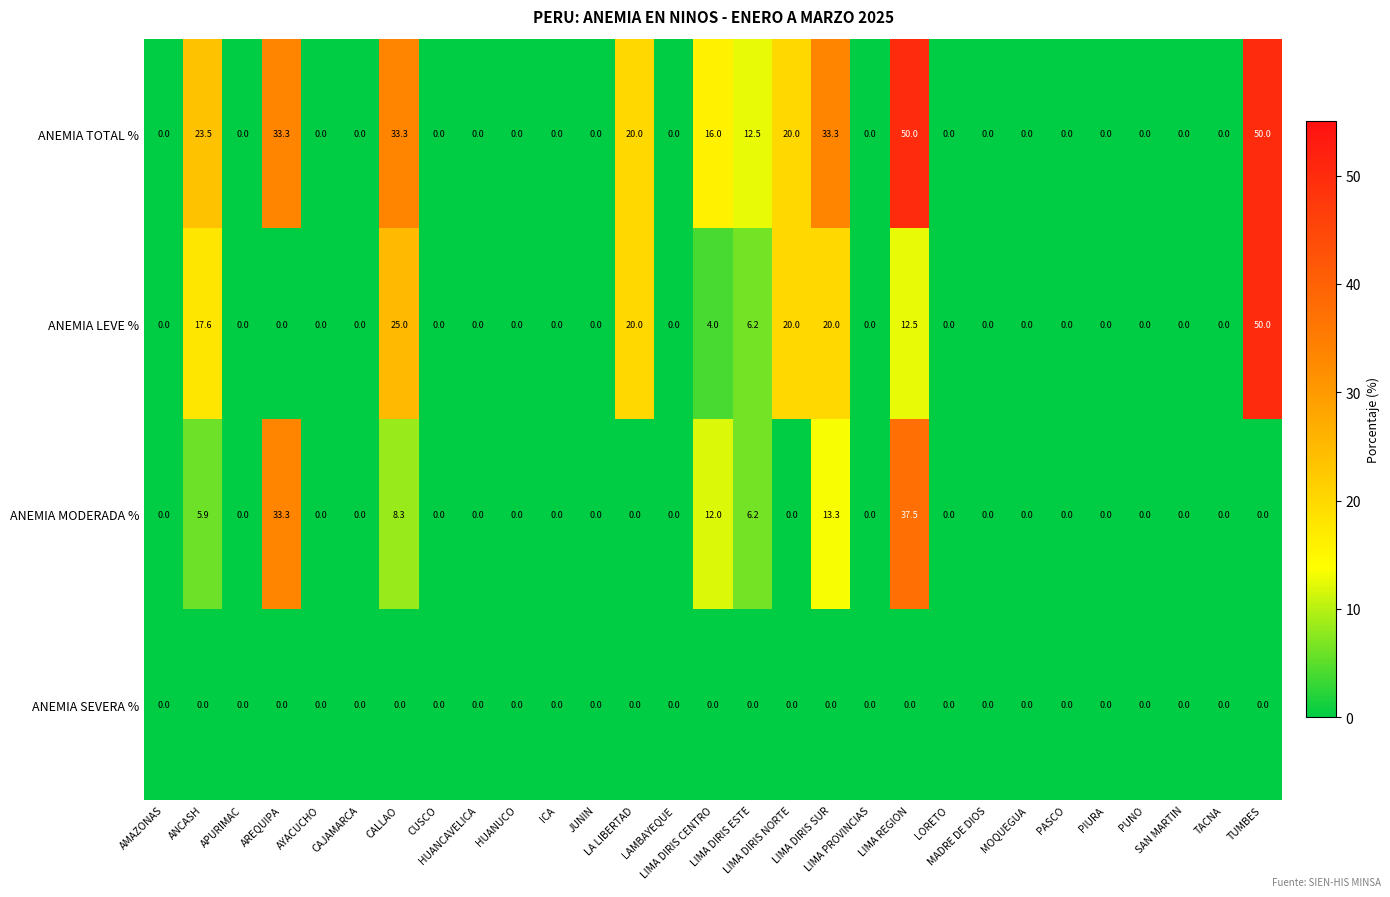

Which series has the largest total across all categories?

ANEMIA TOTAL %